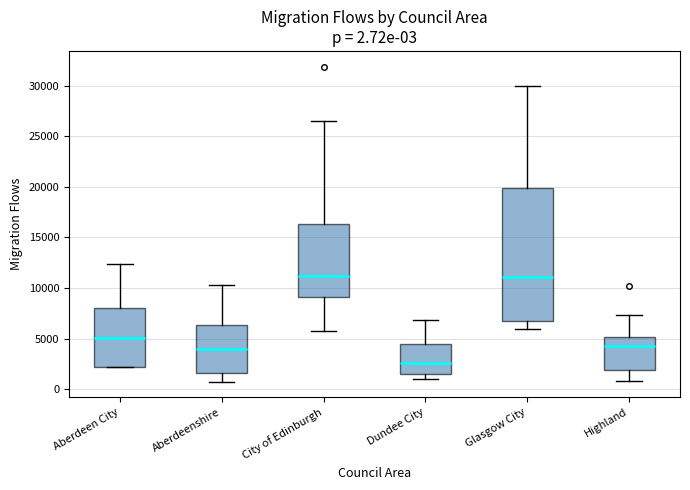

Which box's median line is the lowest?

Dundee City